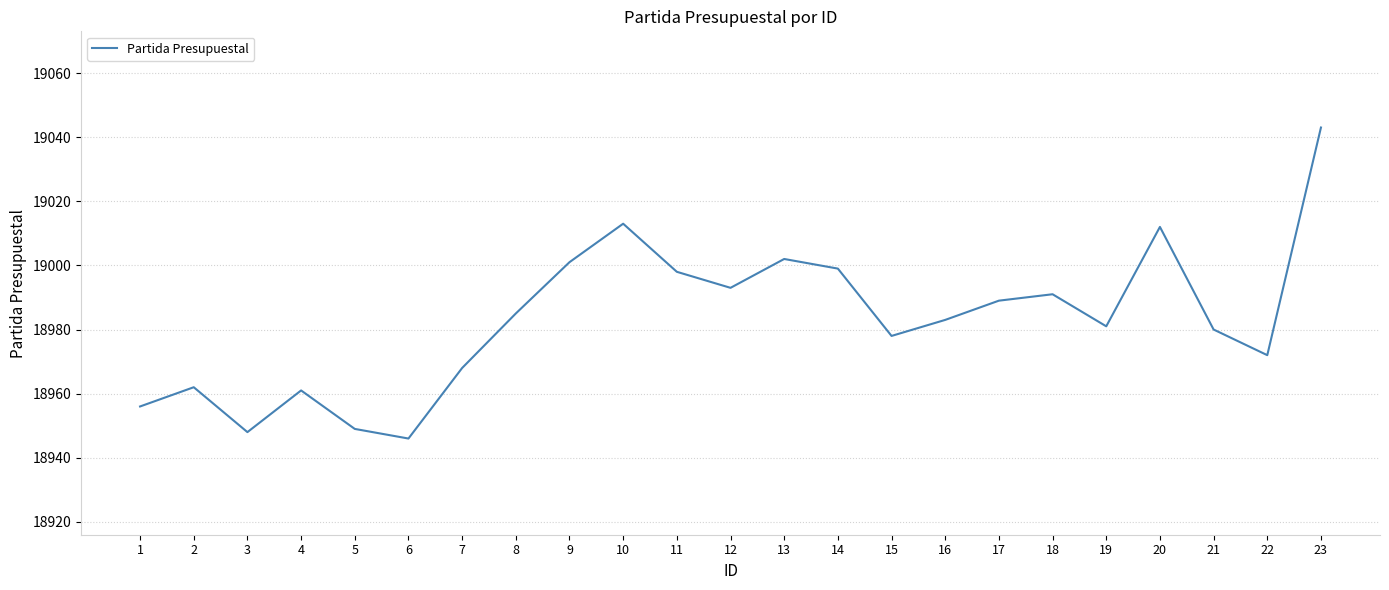

Reading left to right, what are all the values shown in this chart?

1=18956	2=18962	3=18948	4=18961	5=18949	6=18946	7=18968	8=18985	9=19001	10=19013	11=18998	12=18993	13=19002	14=18999	15=18978	16=18983	17=18989	18=18991	19=18981	20=19012	21=18980	22=18972	23=19043